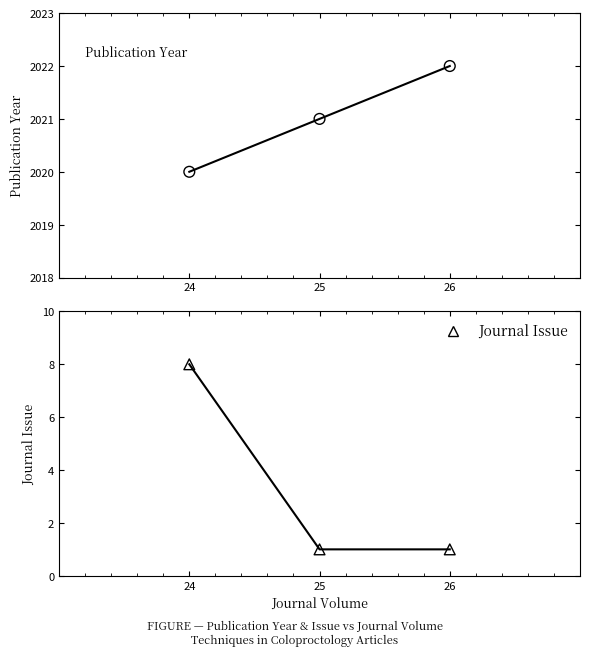

Which series has the widest spread of Y values?

Journal Issue